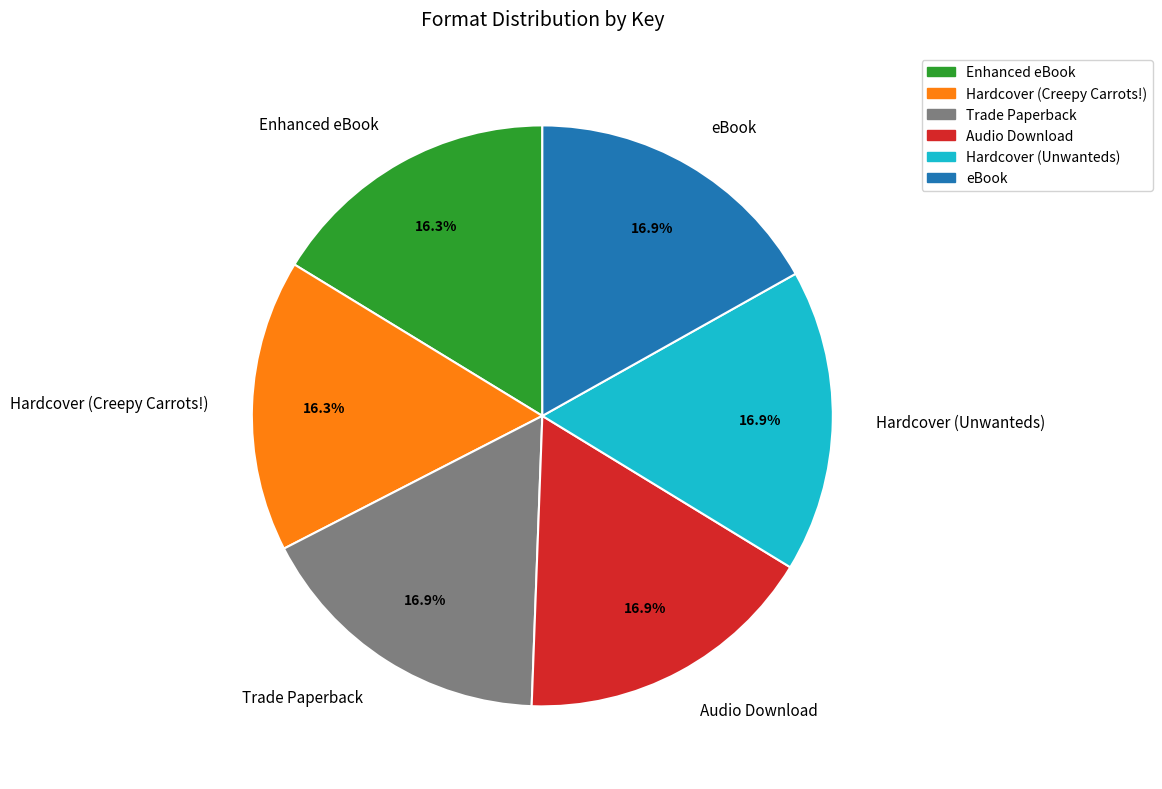

What percentage is NOT represented by Audio Download?

83.1%